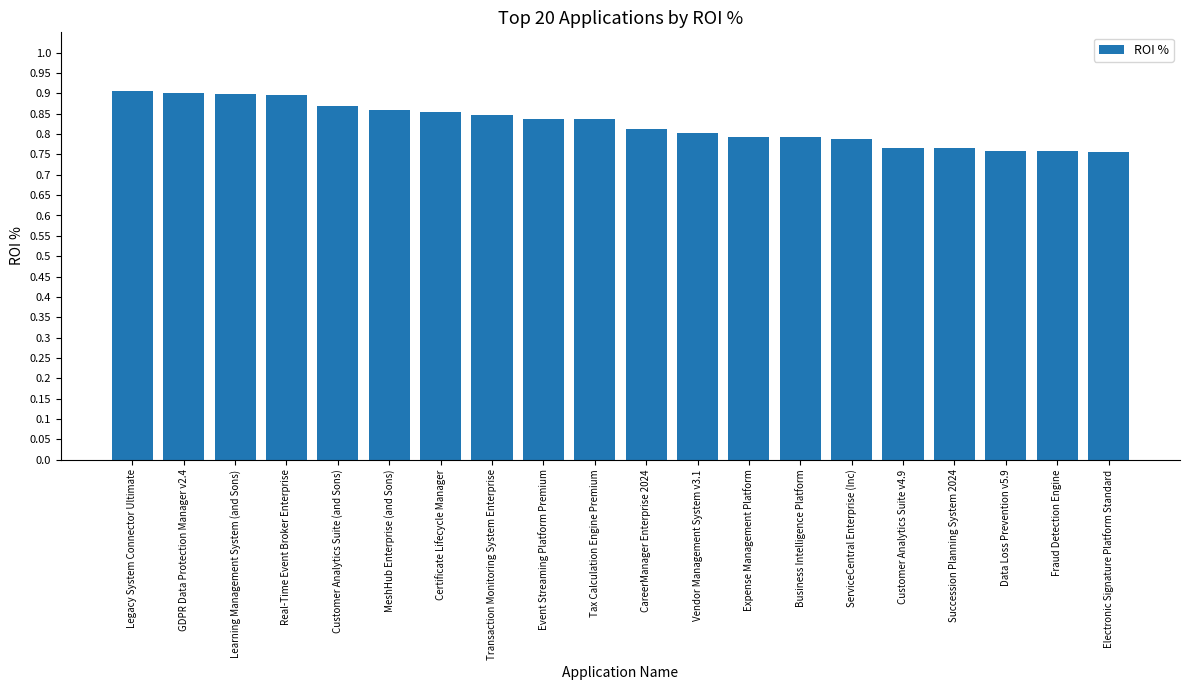

What is the label of the 13th bar from the left?

Expense Management Platform